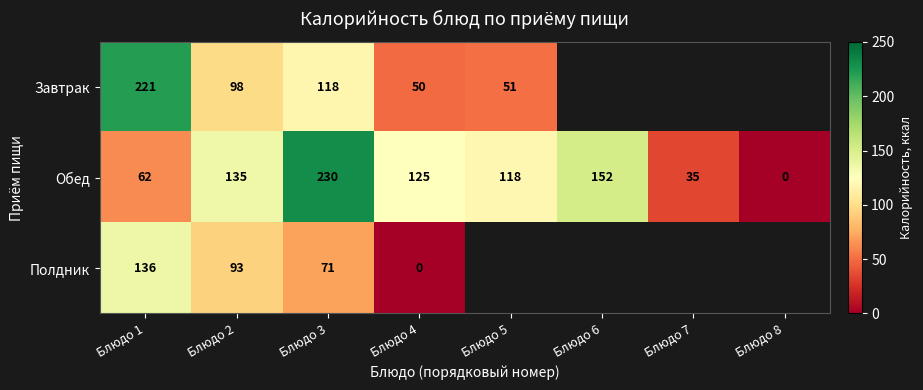

Where does the Обед series first go above 125?

Блюдо 2